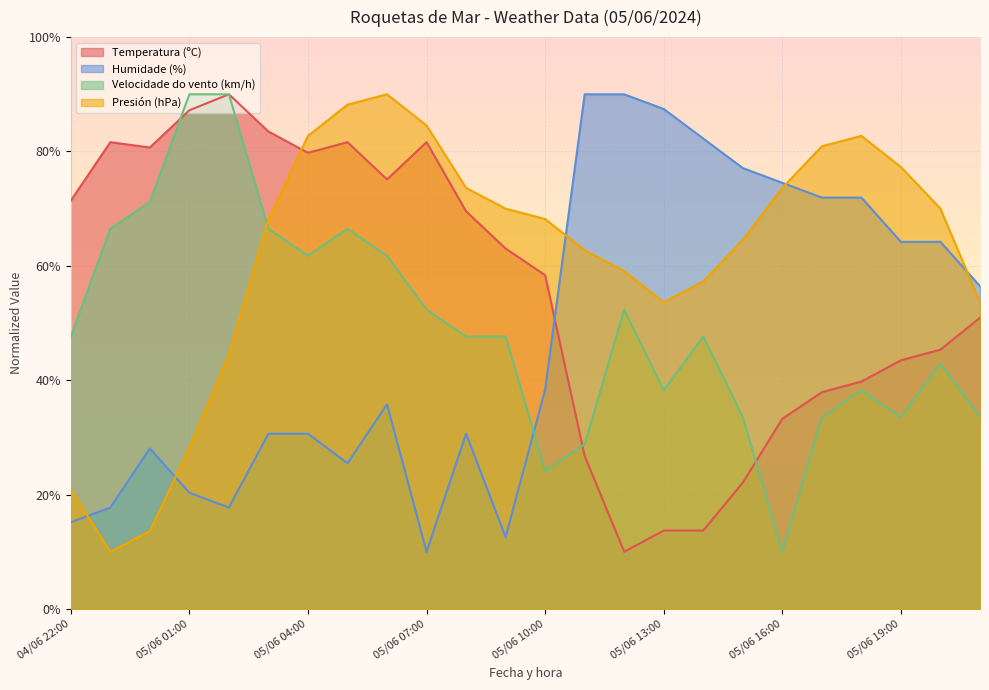

Reading right to left, what are all the values shown in this chart?

Temperatura (ºC): 05/06 21:00=50.9	05/06 20:00=45.3	05/06 19:00=43.5	05/06 18:00=39.8	05/06 17:00=37.9	05/06 16:00=33.3	05/06 15:00=22.1	05/06 14:00=13.7	05/06 13:00=13.7	05/06 12:00=10.0	05/06 11:00=26.7	05/06 10:00=58.4	05/06 09:00=63.0	05/06 08:00=69.5	05/06 07:00=81.6	05/06 06:00=75.1	05/06 05:00=81.6	05/06 04:00=79.8	05/06 03:00=83.5	05/06 02:00=90.0	05/06 01:00=87.2	05/06 00:00=80.7	04/06 23:00=81.6	04/06 22:00=71.4
Humidade (%): 05/06 21:00=56.5	05/06 20:00=64.2	05/06 19:00=64.2	05/06 18:00=71.9	05/06 17:00=71.9	05/06 16:00=74.5	05/06 15:00=77.1	05/06 14:00=82.3	05/06 13:00=87.4	05/06 12:00=90.0	05/06 11:00=90.0	05/06 10:00=38.4	05/06 09:00=12.6	05/06 08:00=30.6	05/06 07:00=10.0	05/06 06:00=35.8	05/06 05:00=25.5	05/06 04:00=30.6	05/06 03:00=30.6	05/06 02:00=17.7	05/06 01:00=20.3	05/06 00:00=28.1	04/06 23:00=17.7	04/06 22:00=15.2
Velocidade do vento (km/h): 05/06 21:00=33.5	05/06 20:00=42.9	05/06 19:00=33.5	05/06 18:00=38.2	05/06 17:00=33.5	05/06 16:00=10.0	05/06 15:00=33.5	05/06 14:00=47.6	05/06 13:00=38.2	05/06 12:00=52.4	05/06 11:00=28.8	05/06 10:00=24.1	05/06 09:00=47.6	05/06 08:00=47.6	05/06 07:00=52.4	05/06 06:00=61.8	05/06 05:00=66.5	05/06 04:00=61.8	05/06 03:00=66.5	05/06 02:00=90.0	05/06 01:00=90.0	05/06 00:00=71.2	04/06 23:00=66.5	04/06 22:00=47.6
Presión (hPa): 05/06 21:00=53.6	05/06 20:00=70.0	05/06 19:00=77.3	05/06 18:00=82.7	05/06 17:00=80.9	05/06 16:00=73.6	05/06 15:00=64.5	05/06 14:00=57.3	05/06 13:00=53.6	05/06 12:00=59.1	05/06 11:00=62.7	05/06 10:00=68.2	05/06 09:00=70.0	05/06 08:00=73.6	05/06 07:00=84.5	05/06 06:00=90.0	05/06 05:00=88.2	05/06 04:00=82.7	05/06 03:00=68.2	05/06 02:00=44.5	05/06 01:00=28.2	05/06 00:00=13.6	04/06 23:00=10.0	04/06 22:00=20.9